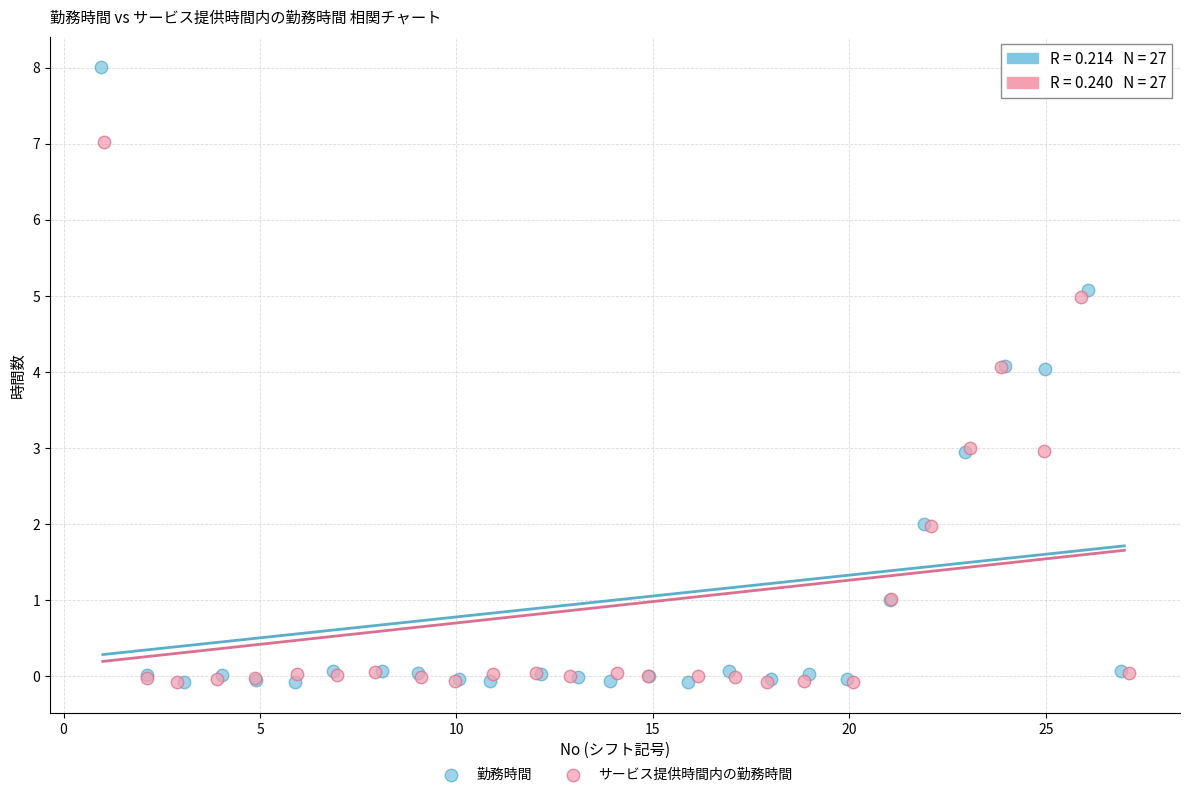

Which series has the widest spread of Y values?

勤務時間